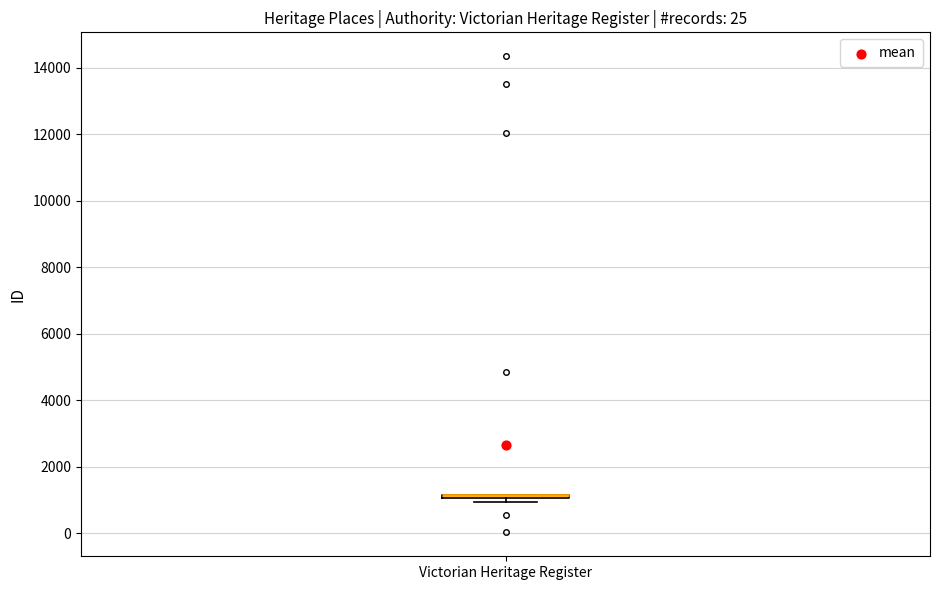

Where is the lower edge of the box for Victorian Heritage Register on the y-axis? The values are not printed on the chart, so give them approximately, as read against the axis.

1000